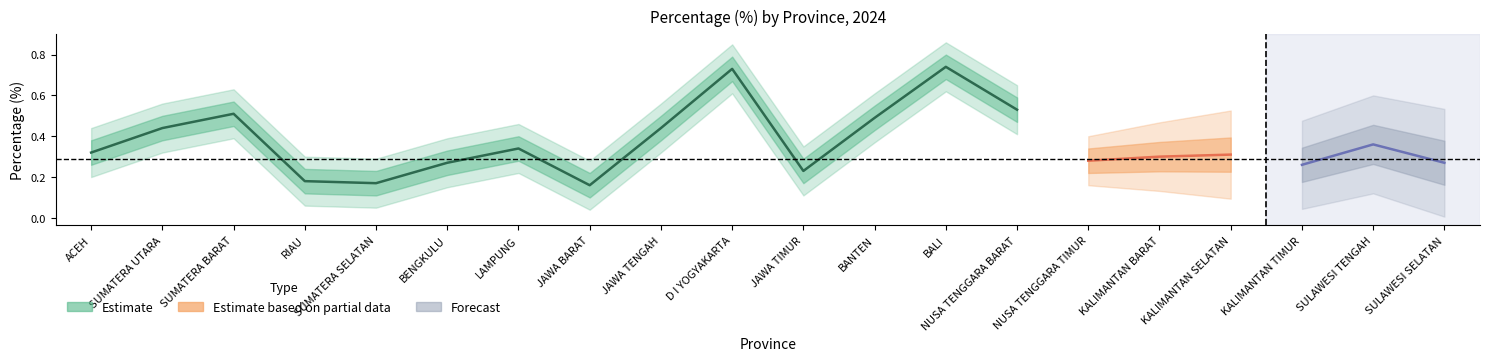

At which category does the data reach its first local valley?

SUMATERA SELATAN